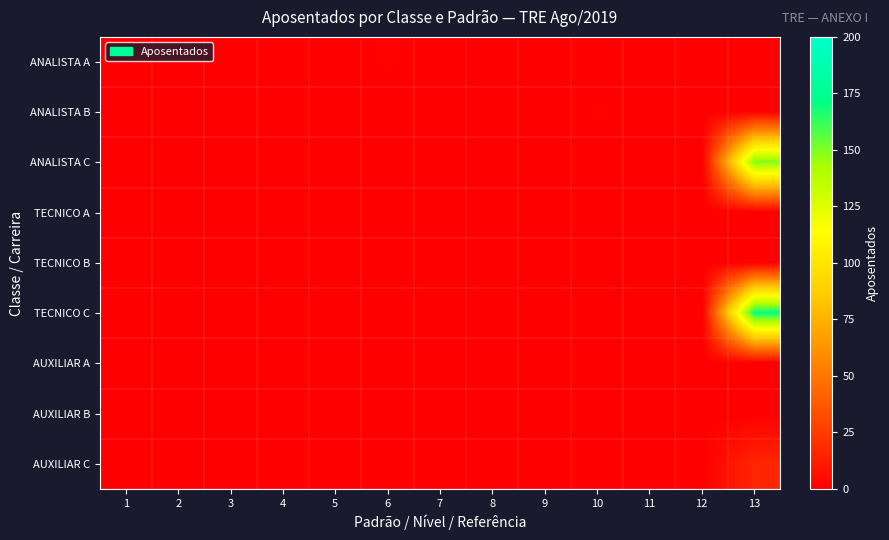

What is the total value across all series at 10?

1